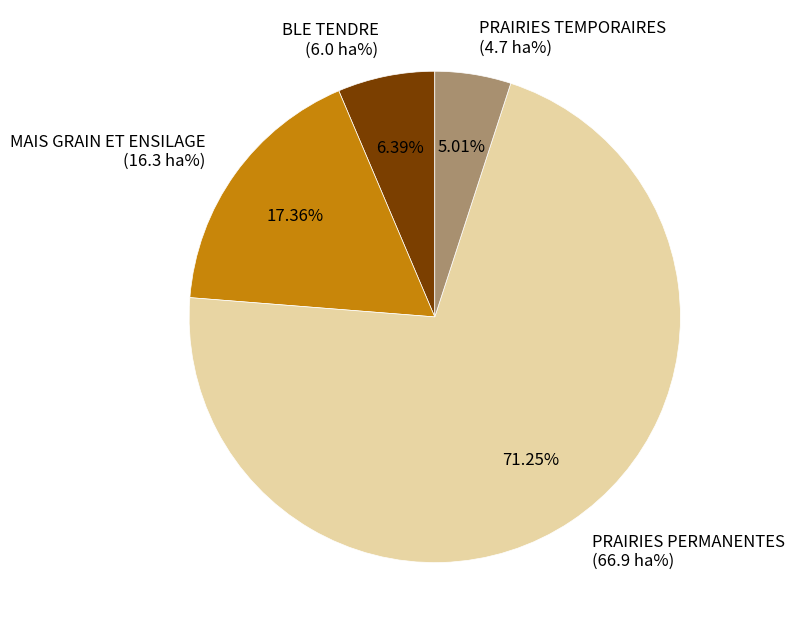

What is the largest slice in the pie chart?

PRAIRIES PERMANENTES (66.9 ha%)